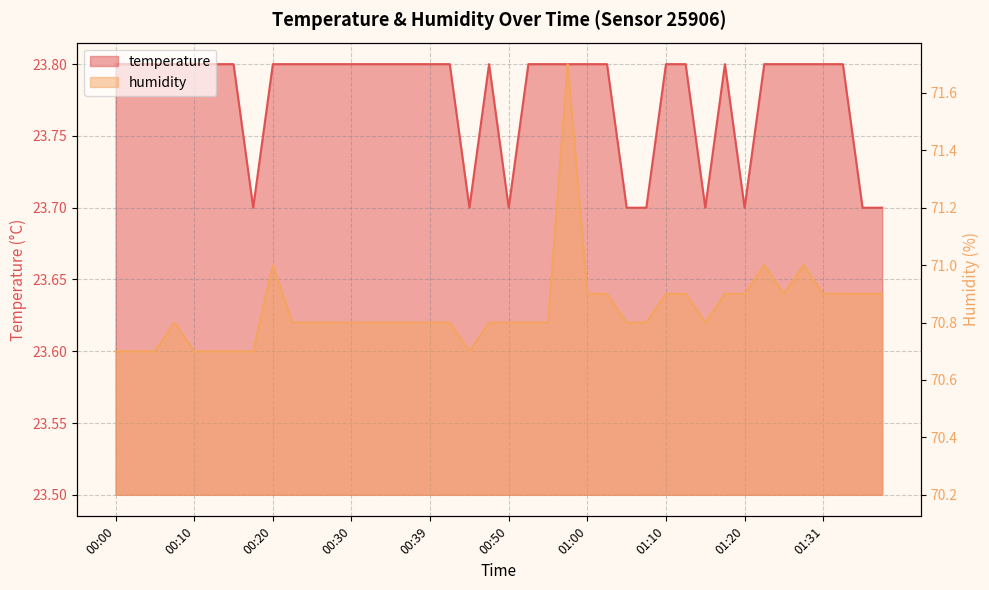

At how many categories does at least one series exceed 59?

40